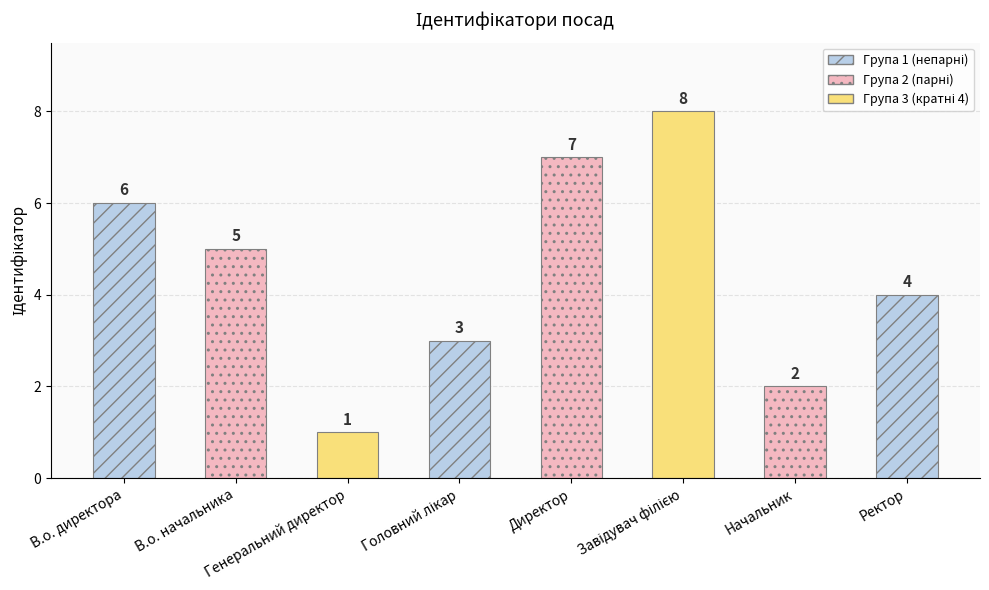

Reading left to right, transcribe all the data shown in this chart.

6	5	1	3	7	8	2	4